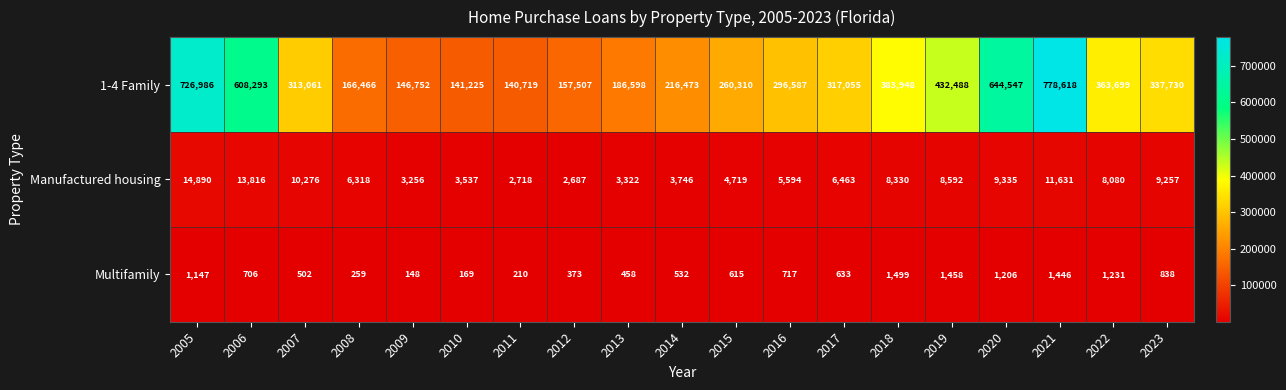

How many distinct data groups are displayed?

3